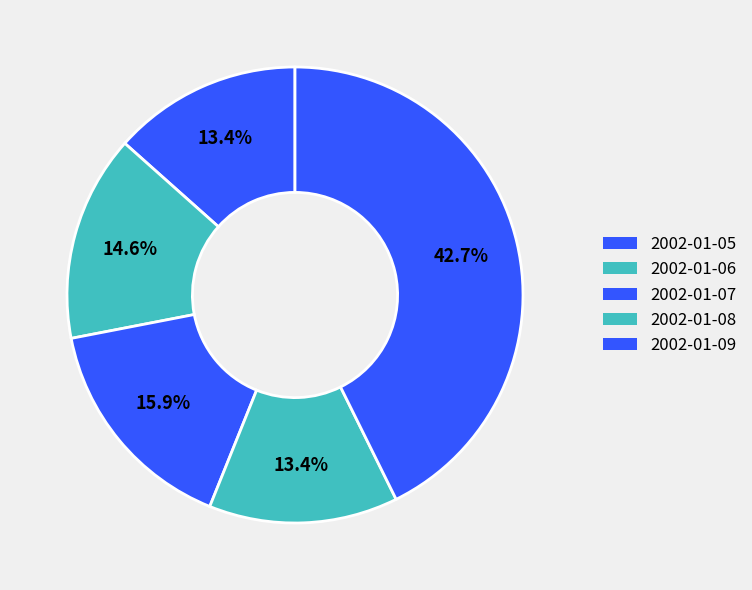

How many slices are in this pie chart?

5